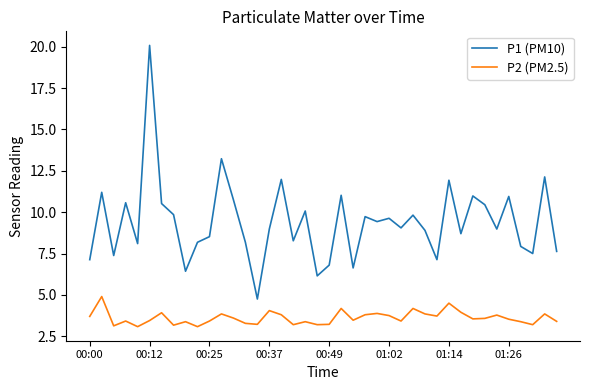

Which series has the largest range (max minus min)?

P1 (PM10)